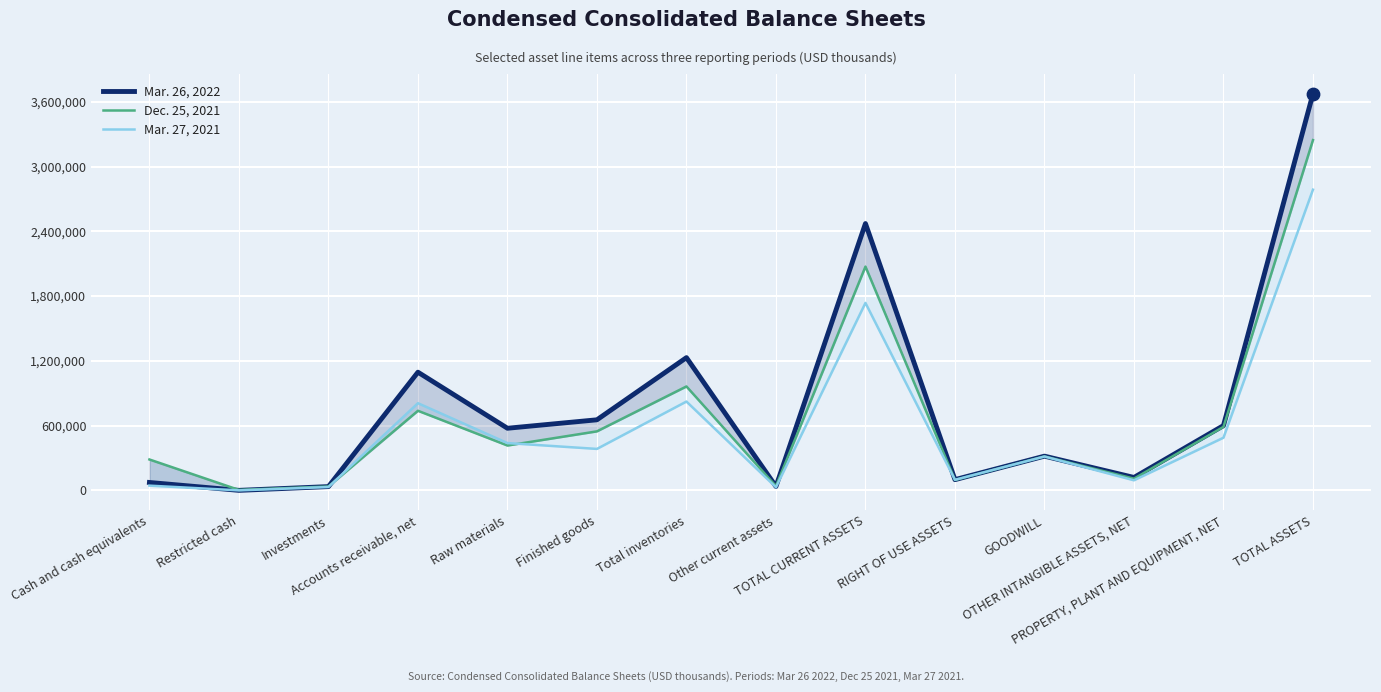

Which series has the widest spread of Y values?

Mar. 26, 2022